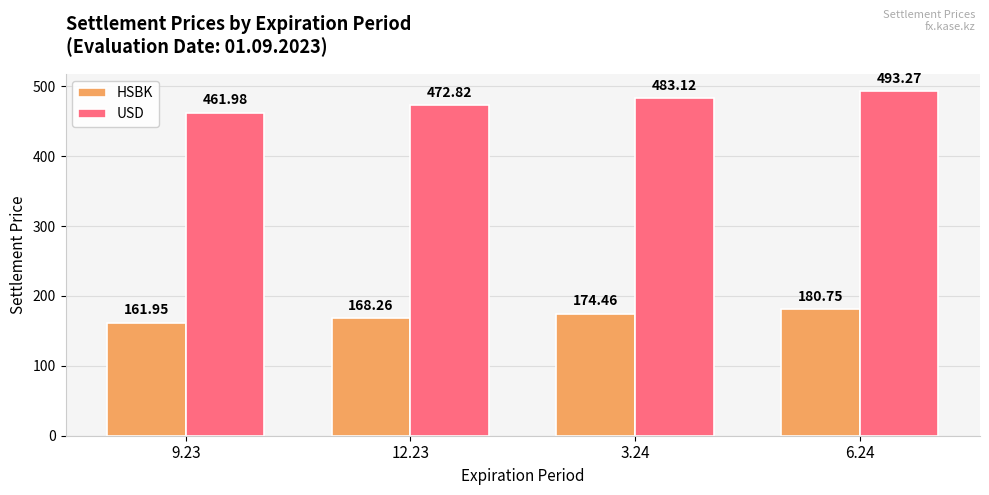

How many bars are there in total?

8